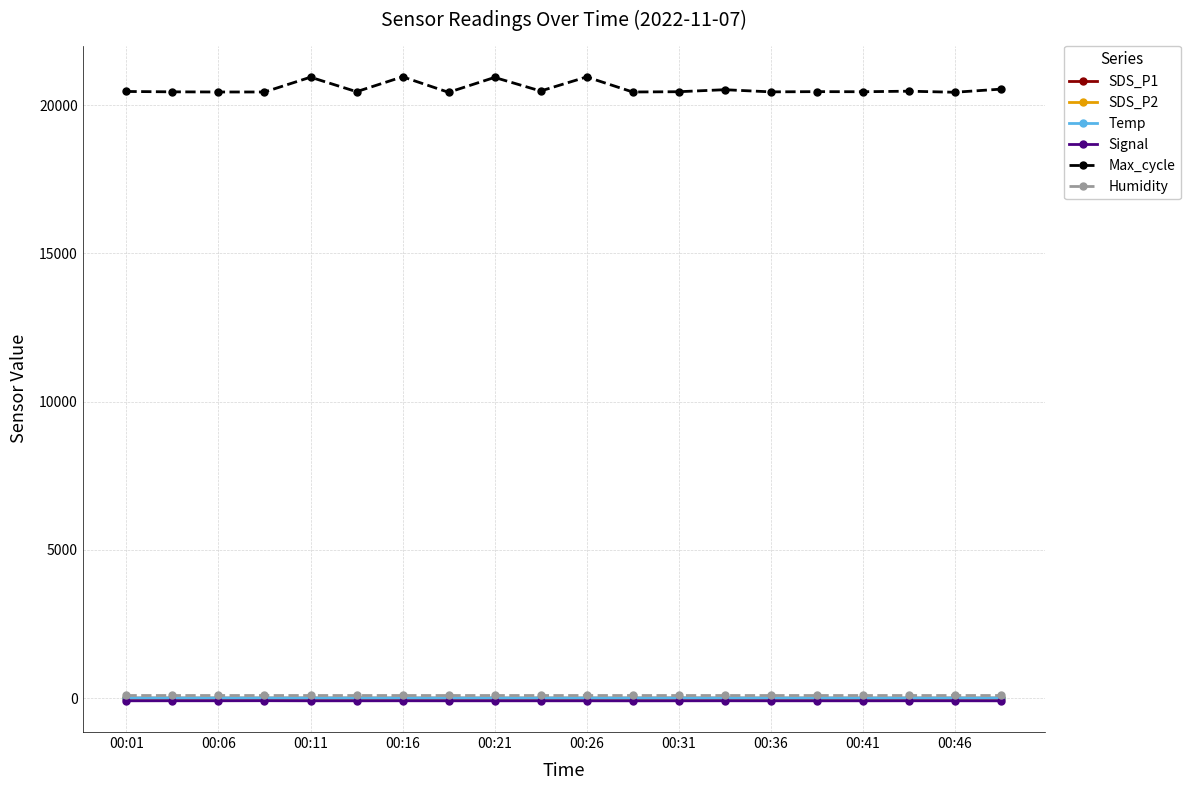

Which series has the largest range (max minus min)?

Max_cycle